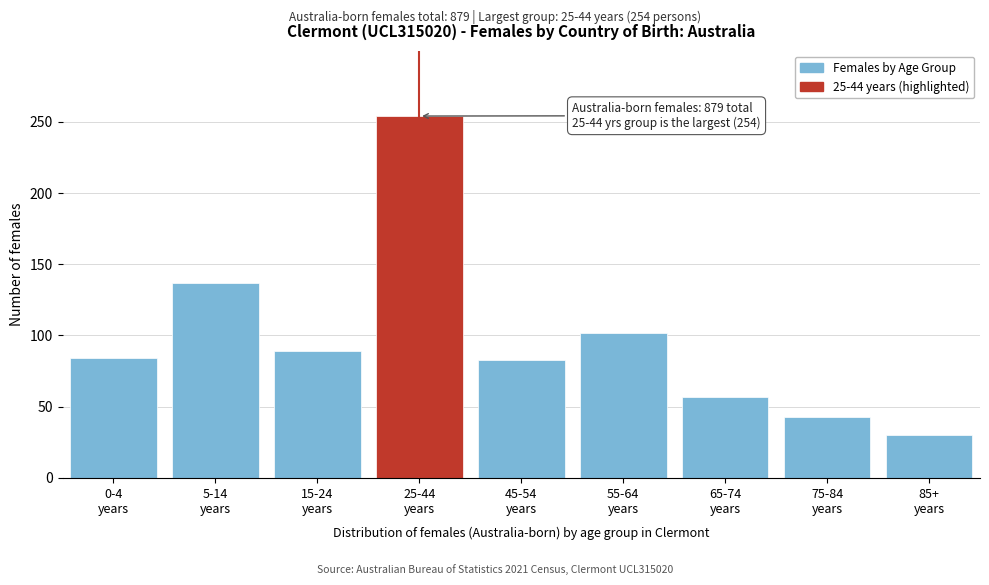

What is the greatest value displayed?

254